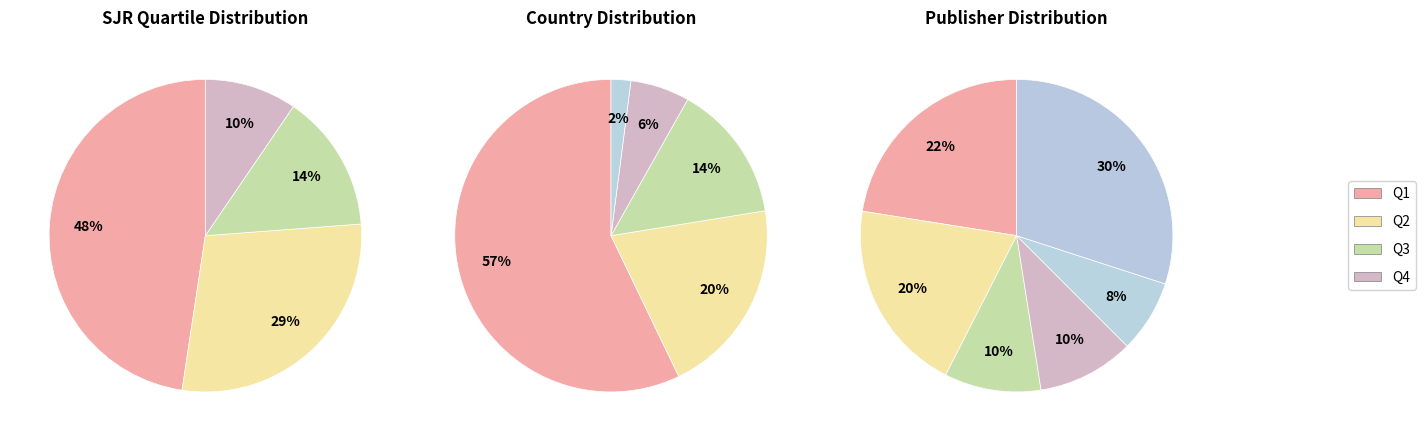

Is it true that Q3 is 14% of the pie?

True